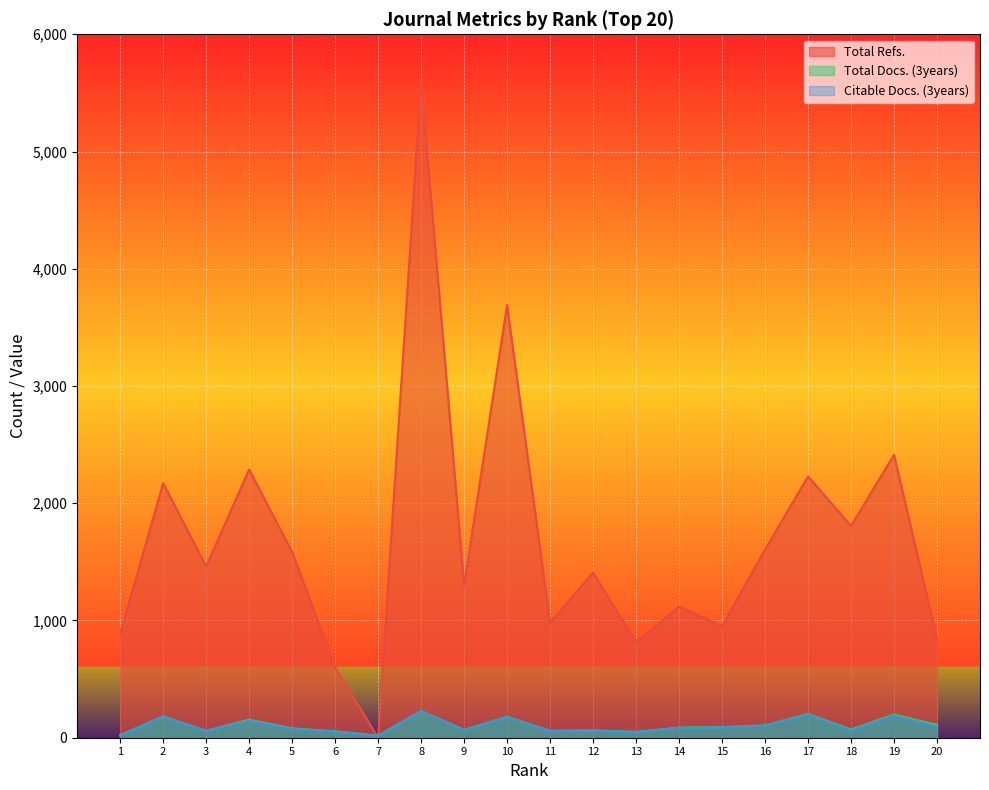

Reading left to right, transcribe all the data shown in this chart.

Total Refs.: 886	2171	1461	2288	1585	600	0	5599	1301	3691	980	1409	816	1119	952	1605	2229	1807	2413	844
Total Docs. (3years): 21	183	59	154	80	55	18	228	67	179	58	62	50	86	90	105	203	70	198	109
Citable Docs. (3years): 17	183	59	145	75	52	16	227	66	177	57	62	47	84	89	103	198	62	190	93